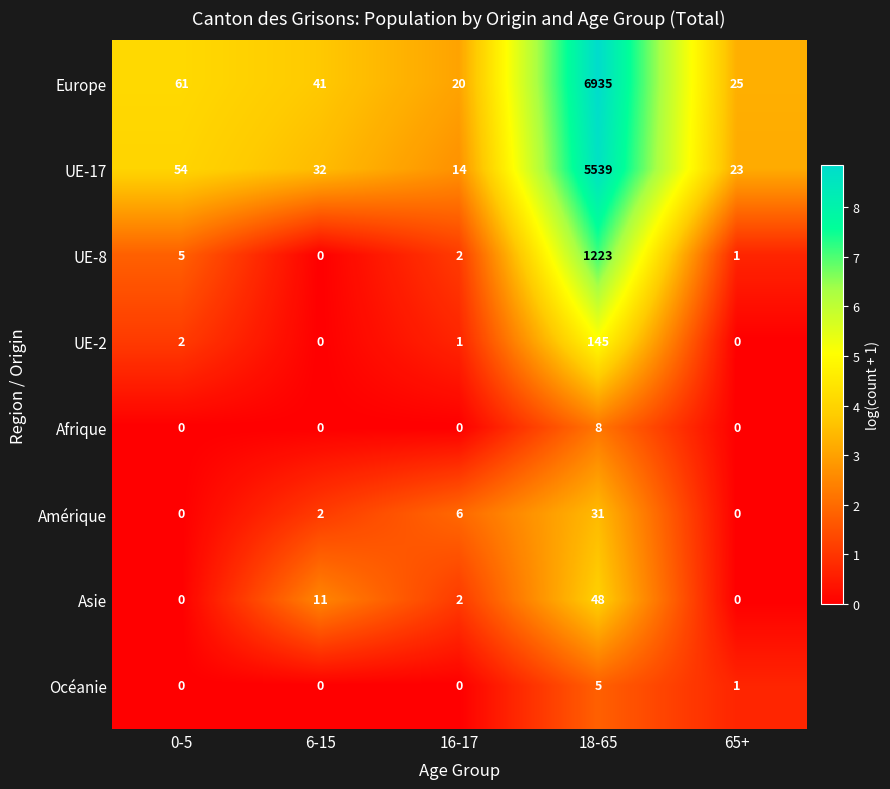

Which category has the highest value across all series?

18-65